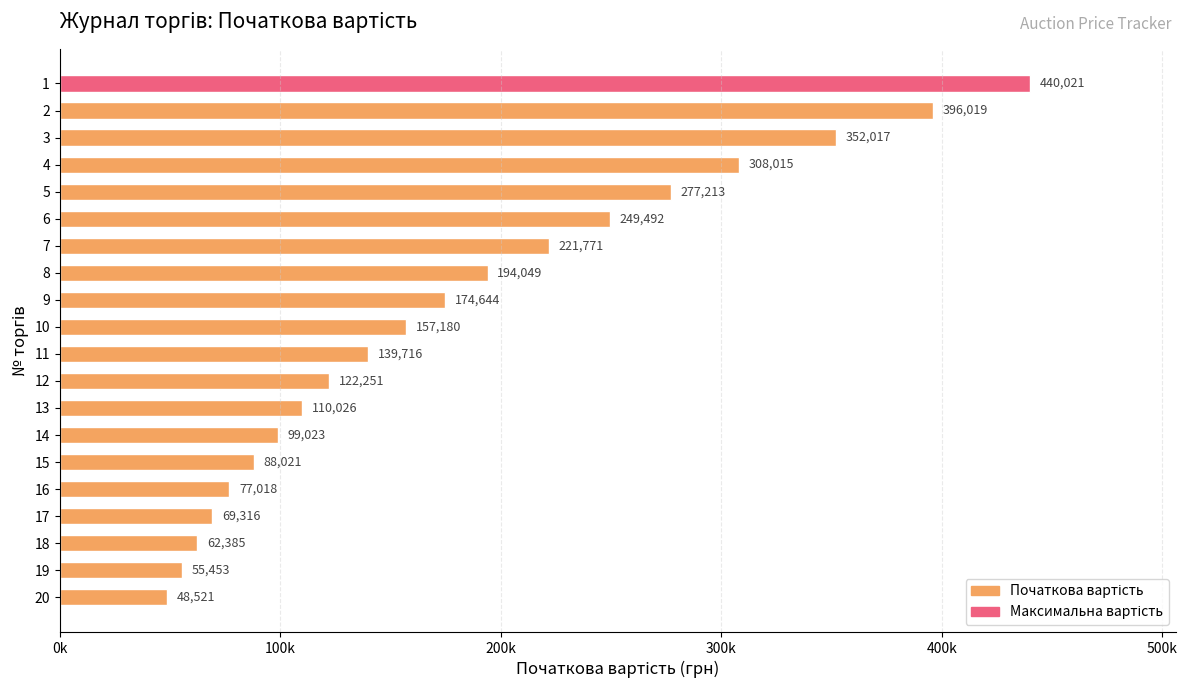

Does the chart contain any negative values?

No